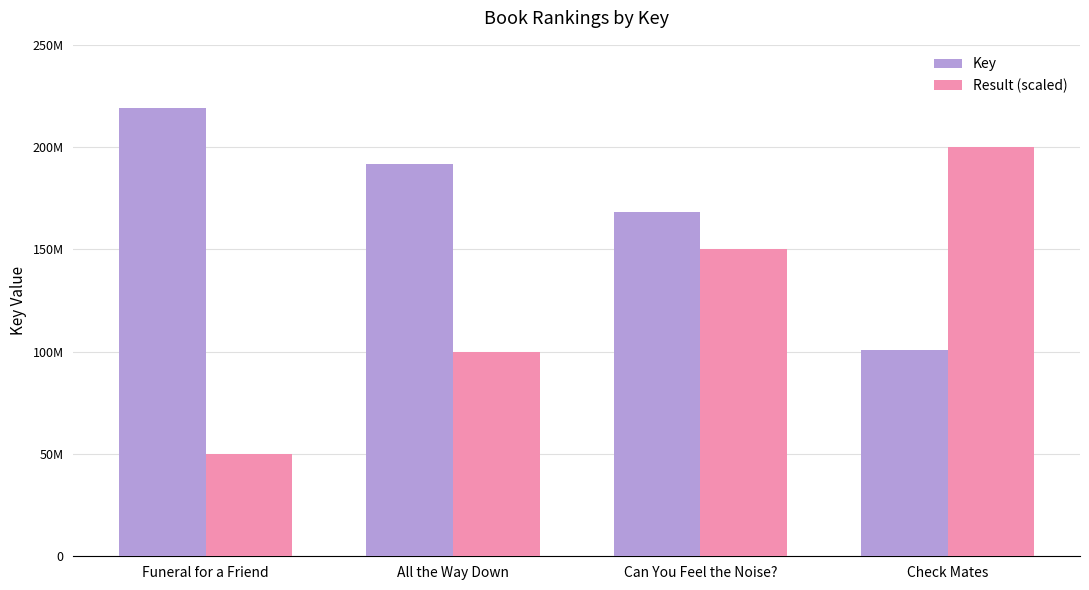

Is it true that Result (scaled) equals 200000000 at Check Mates?

True